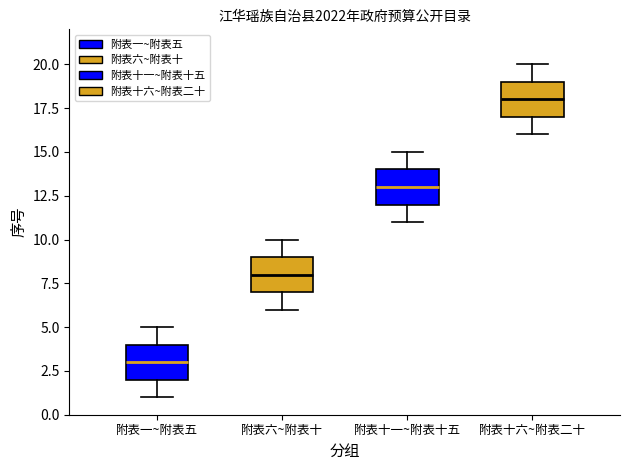

Reading left to right, transcribe this box plot: for each box, give where its median line is, the range the box spans, and where its two whiskers end, as read against the y-axis. The values are not printed on the chart, so give them approximately, as read against the axis.

附表一~附表五: median 3, box 2 to 4, whiskers 1 to 5
附表六~附表十: median 8, box 7 to 9, whiskers 6 to 10
附表十一~附表十五: median 13, box 12 to 14, whiskers 11 to 15
附表十六~附表二十: median 18, box 17 to 19, whiskers 16 to 20